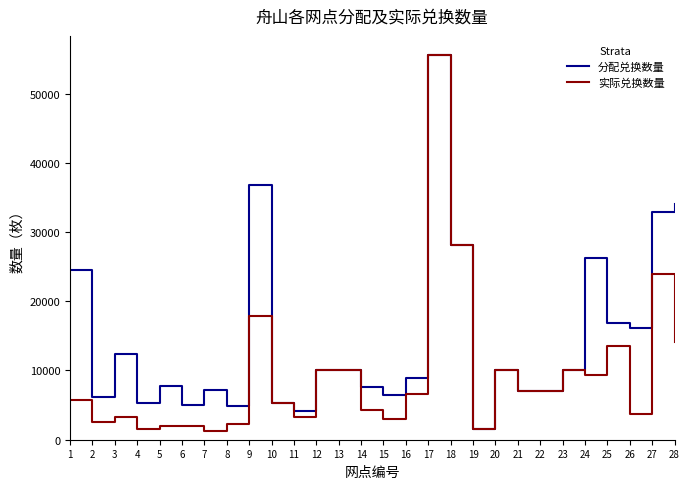

Which series has the largest total across all categories?

分配兑换数量